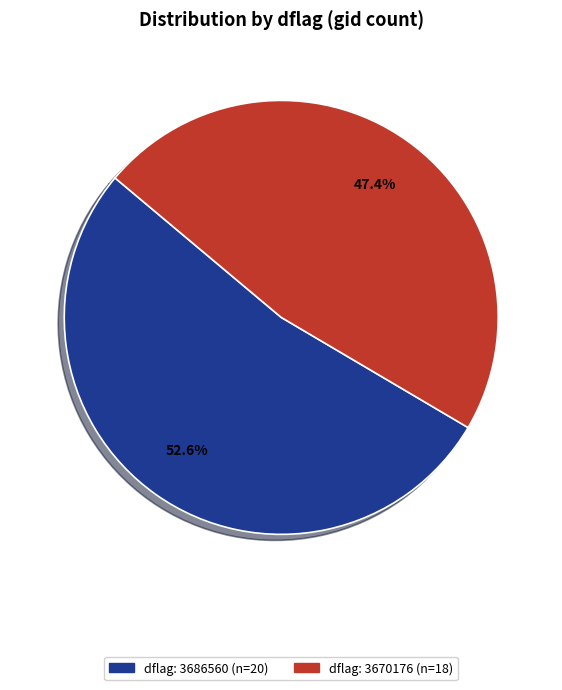

Does any single category account for the majority?

Yes